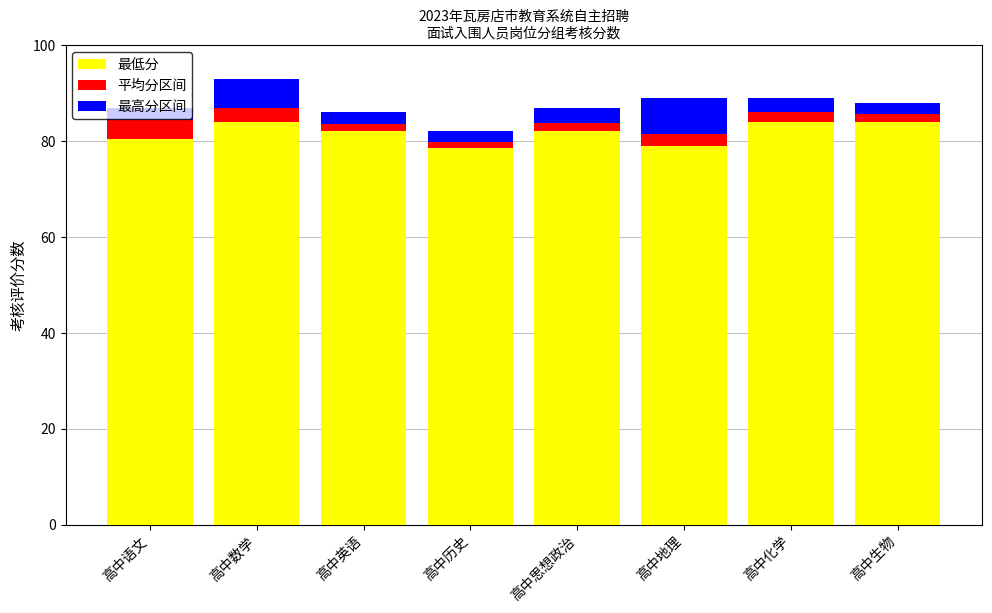

What is the maximum value for 最低分?

84.0